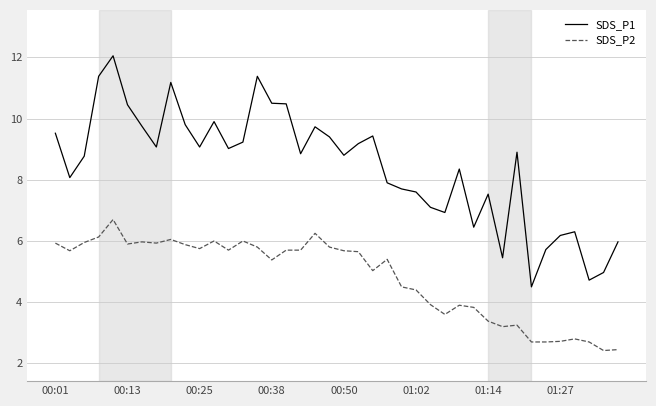

Which series has the largest range (max minus min)?

SDS_P1